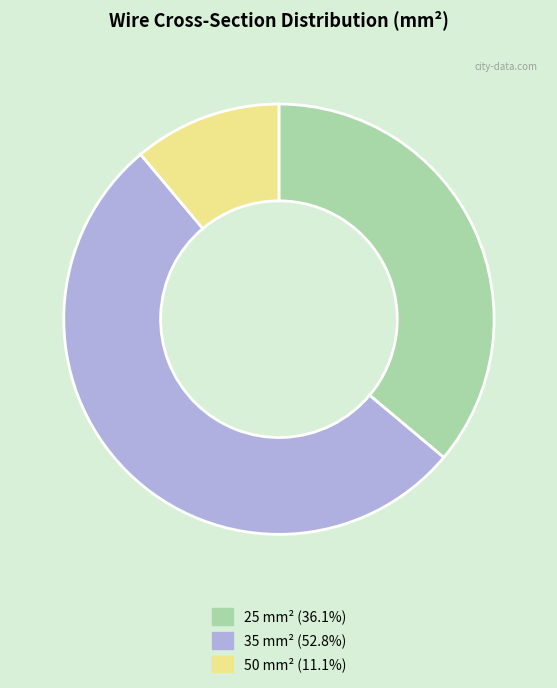

What is the largest slice in the pie chart?

35